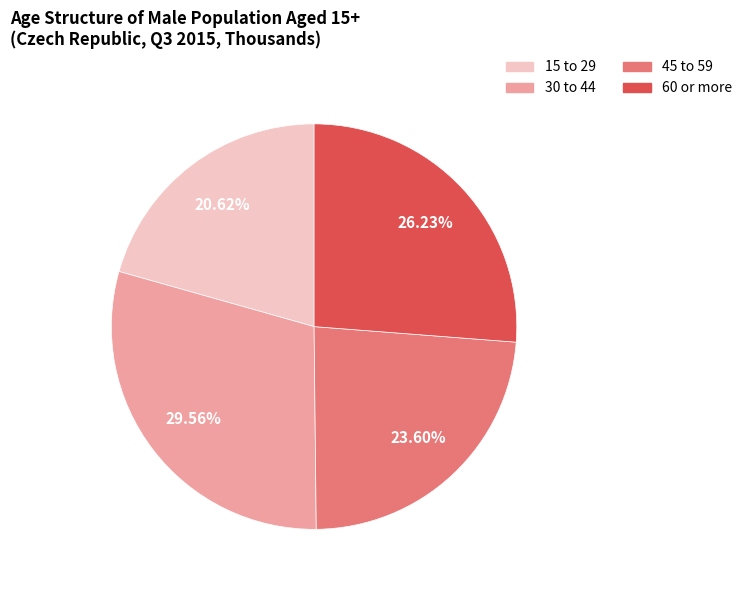

To the nearest percent, what is the average slice percentage?

25%